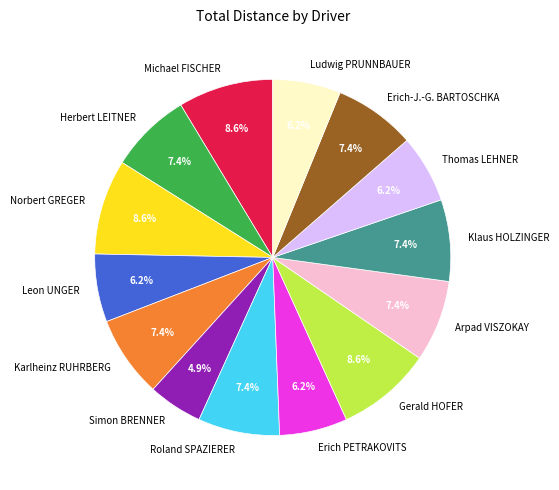

Count the number of slices in the pie.

14